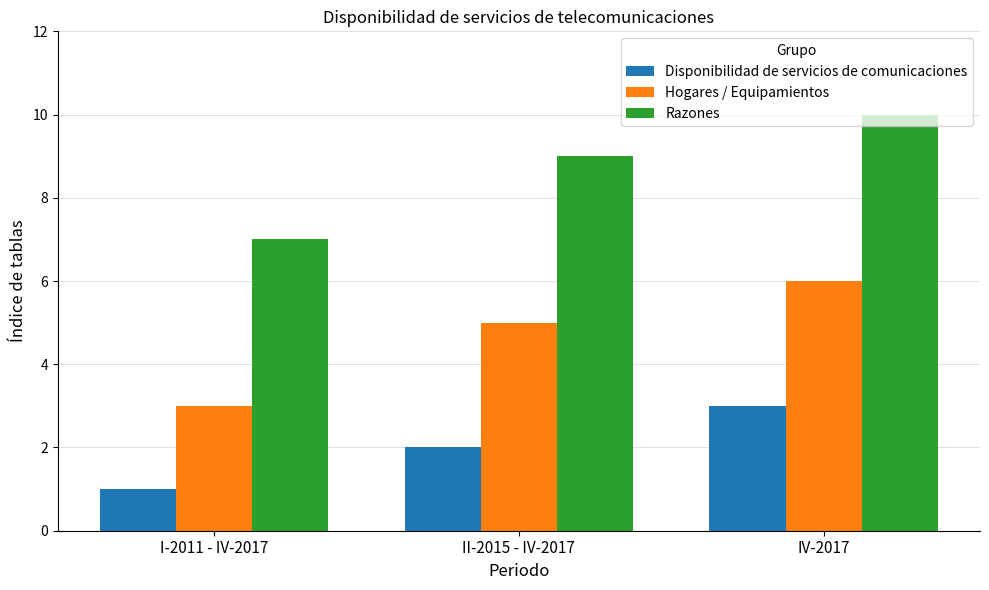

How many data points does each series have?

3